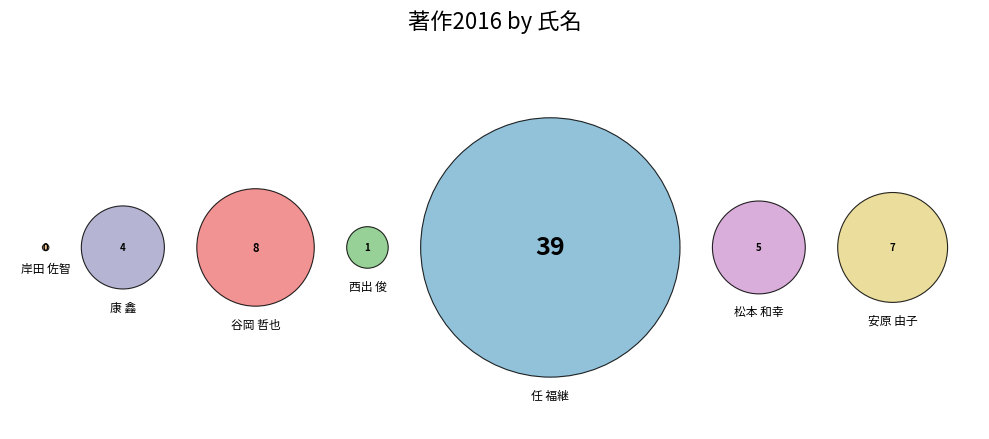

The 安原 由子 slice represents 11% of the pie. True or false?

True